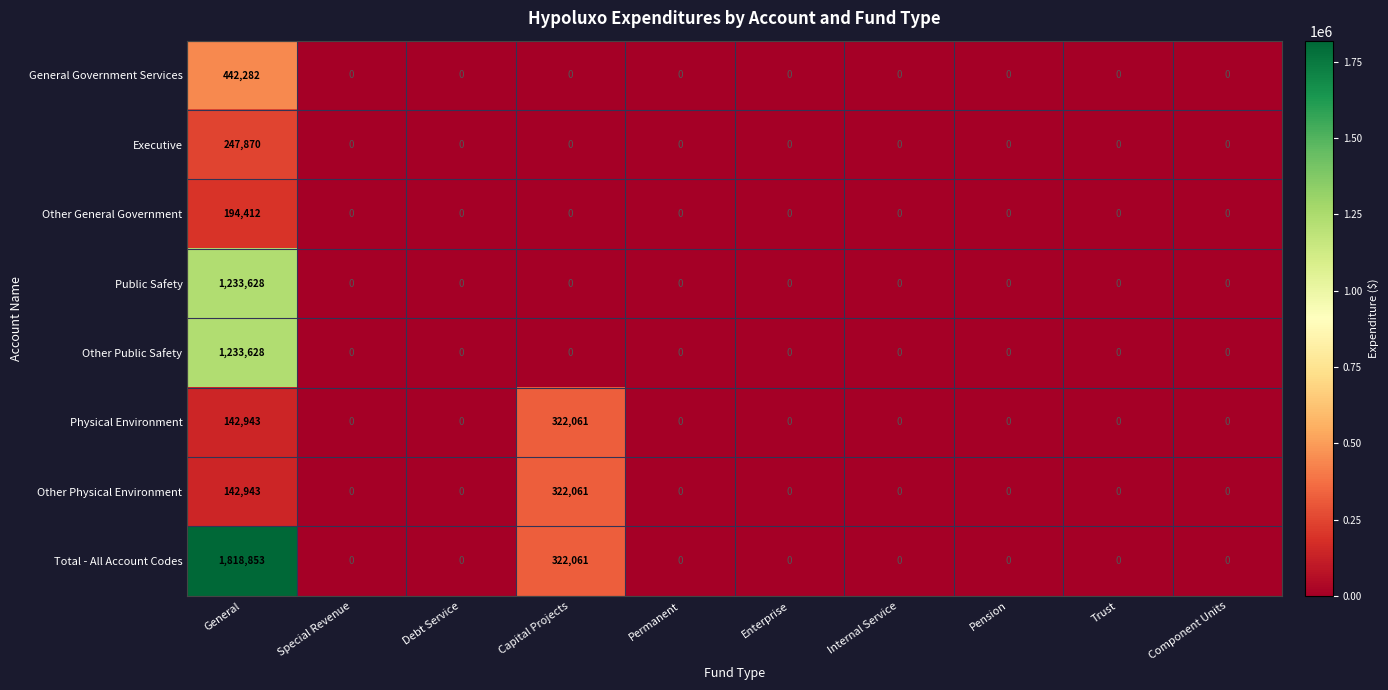

The value of Public Safety at Internal Service is -399771. True or false?

False